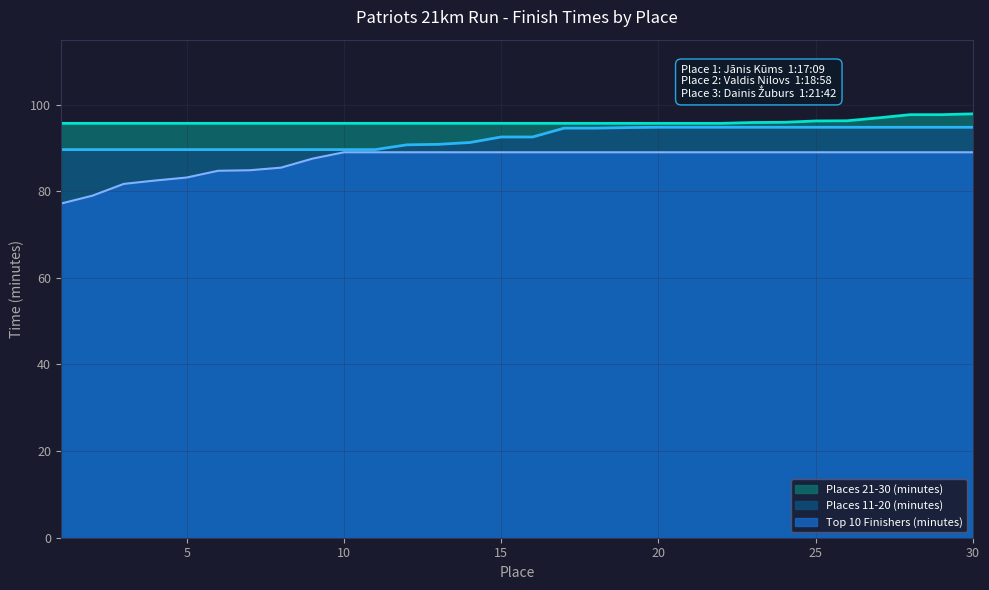

What is the smallest value displayed?

77.2